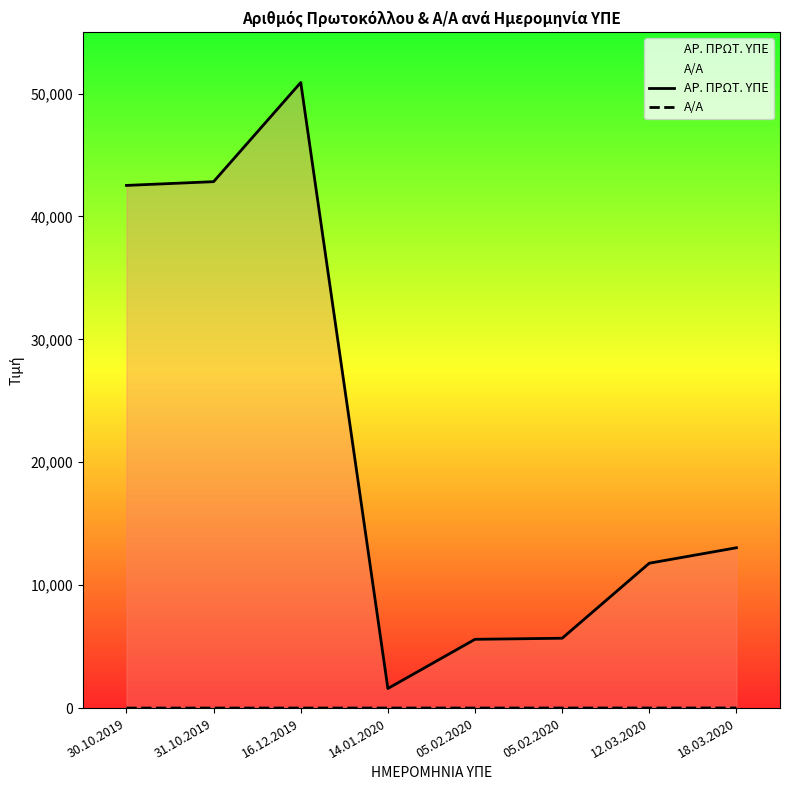

At how many categories does at least one series exceed 16914?

3